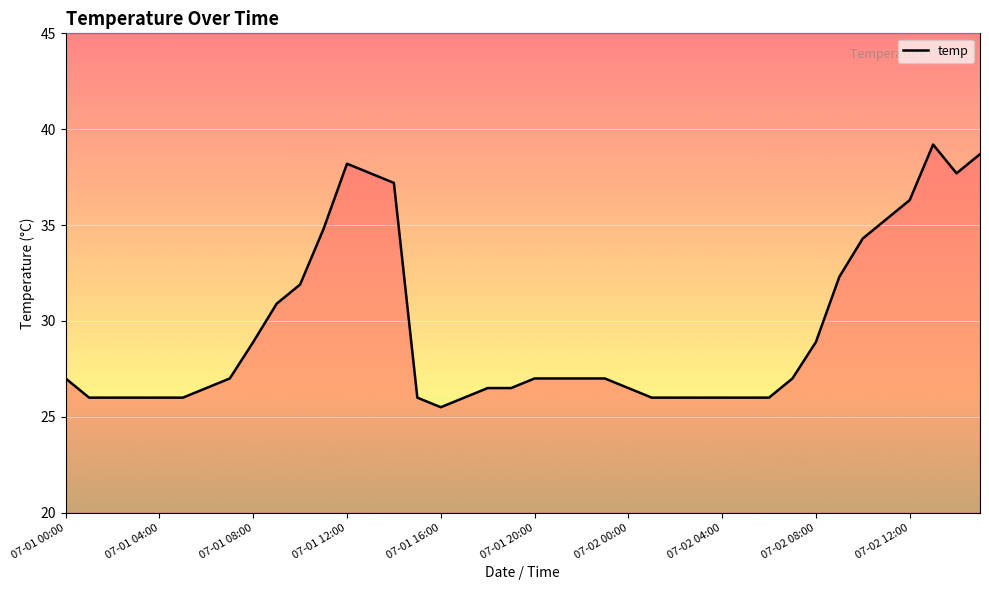

What is the difference between the maximum and minimum values?

13.7